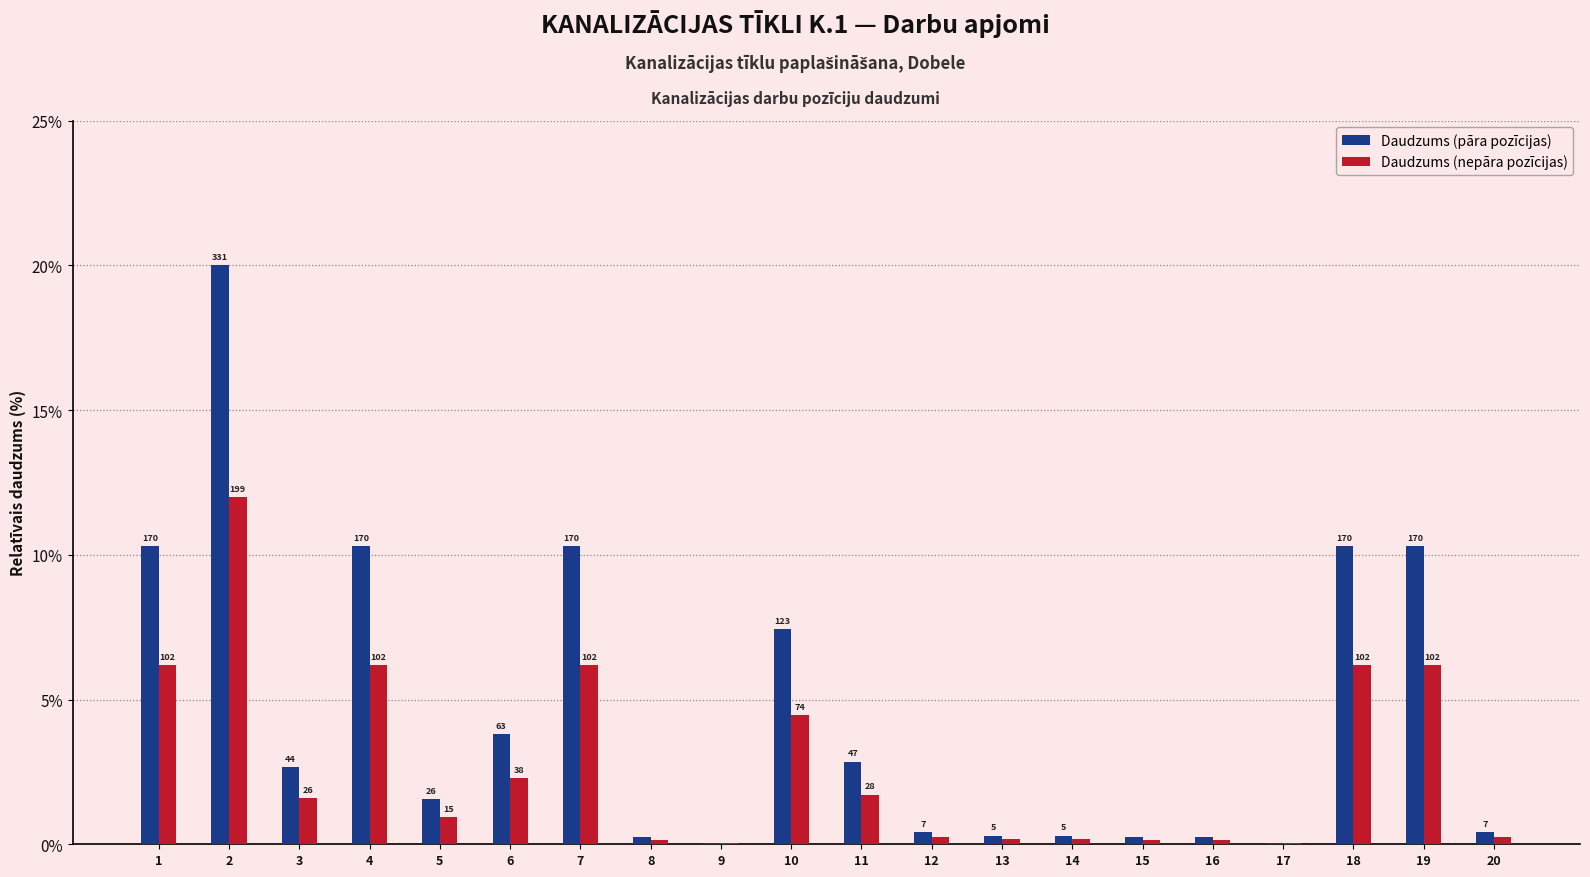

What are all the series names shown in the legend?

Daudzums (pāra pozīcijas), Daudzums (nepāra pozīcijas)